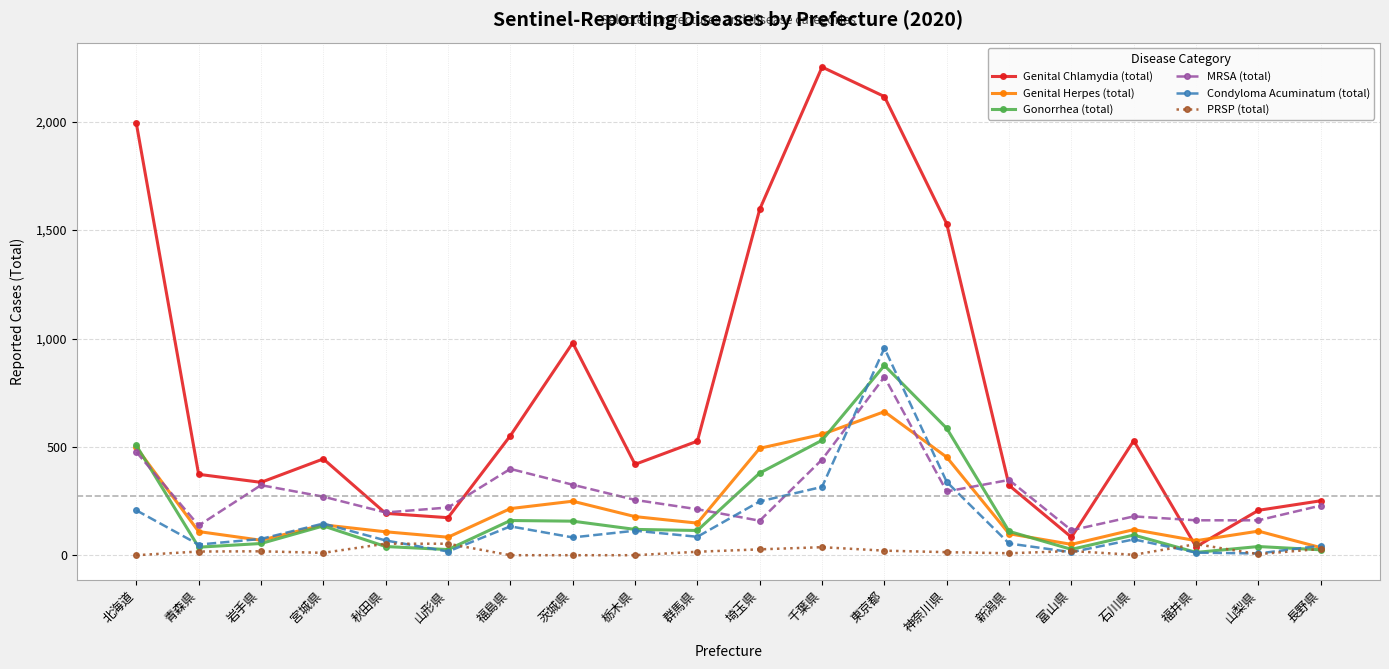

What is the greatest value displayed?

2252